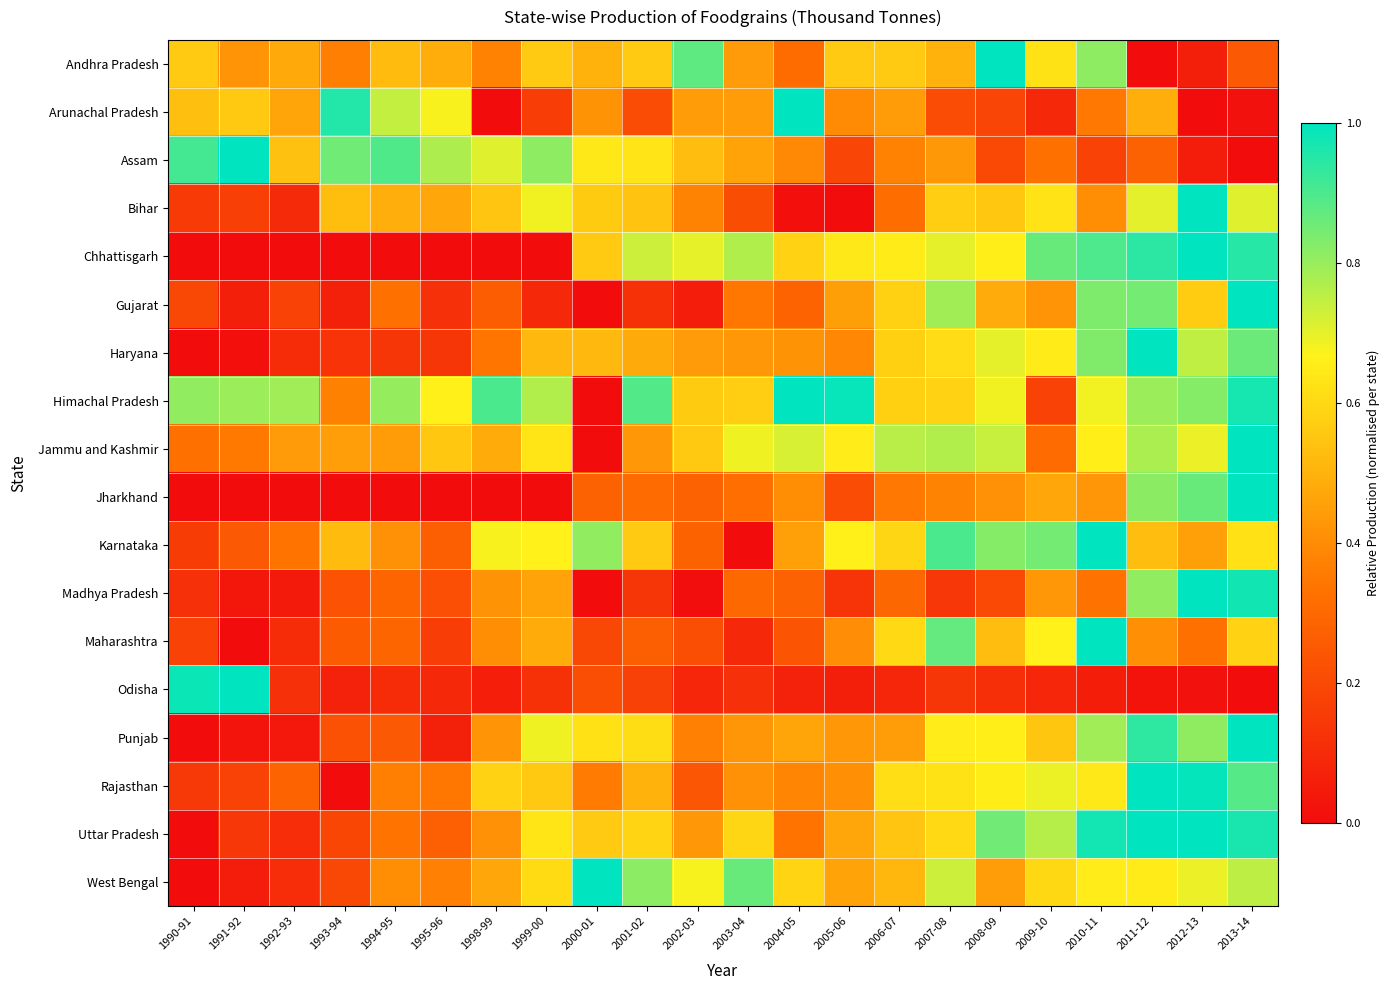

How many data points does each series have?

22